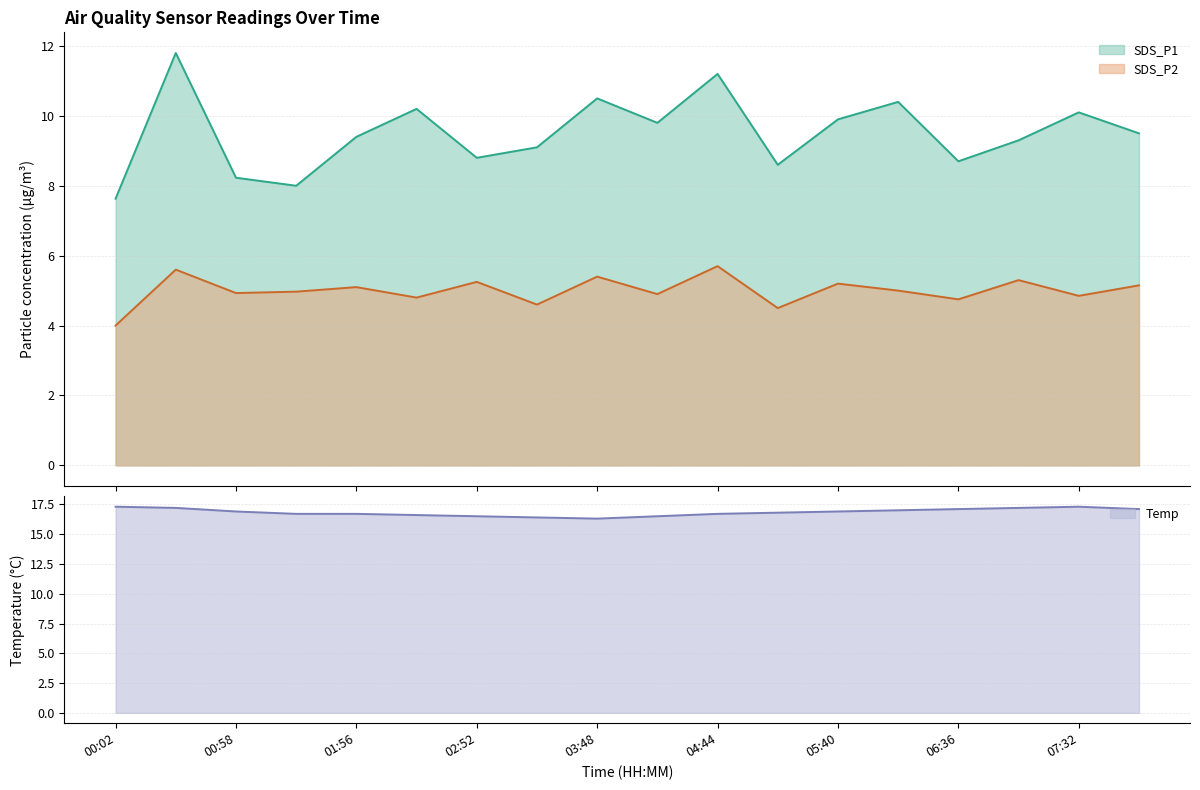

True or false: SDS_P1 and Temp intersect in this chart.

False